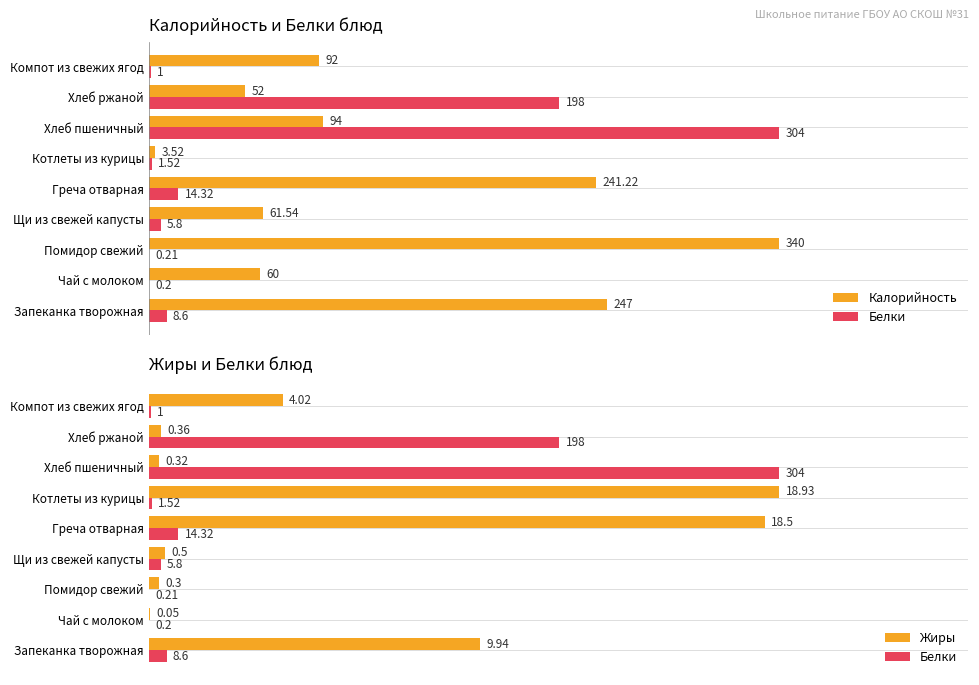

Count the number of data series in this chart.

3